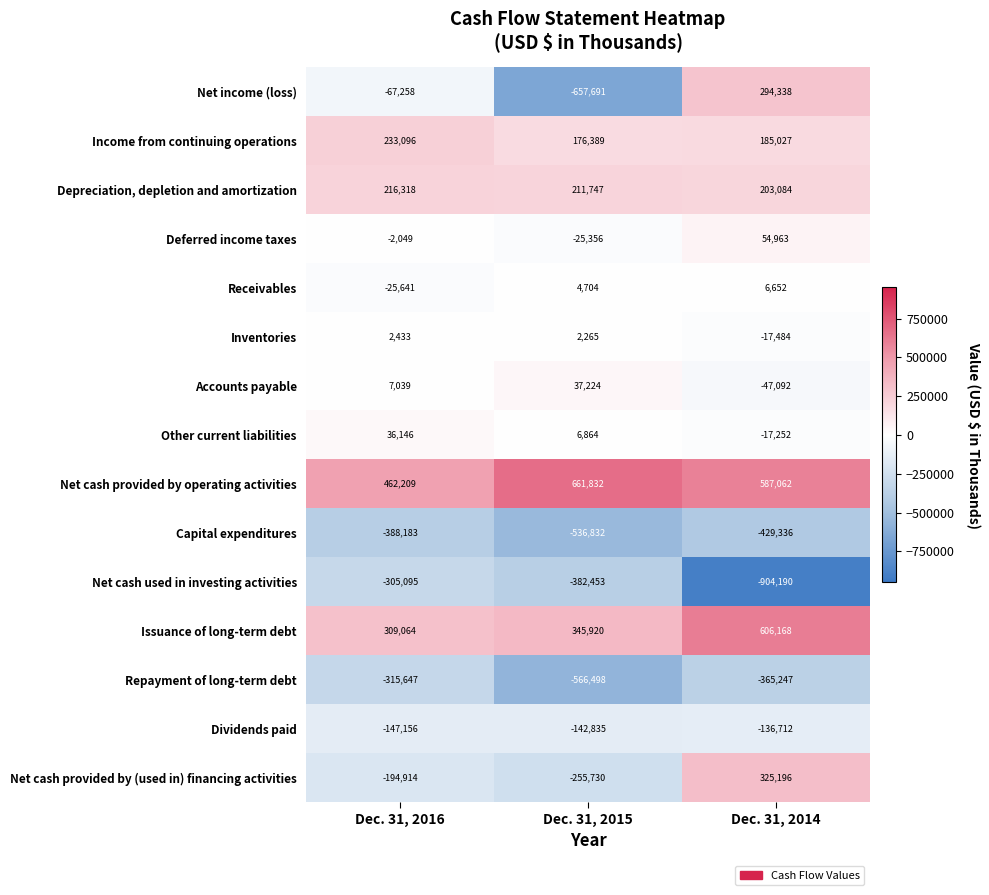

What is the difference between the Inventories values at Dec. 31, 2016 and Dec. 31, 2014?

19917